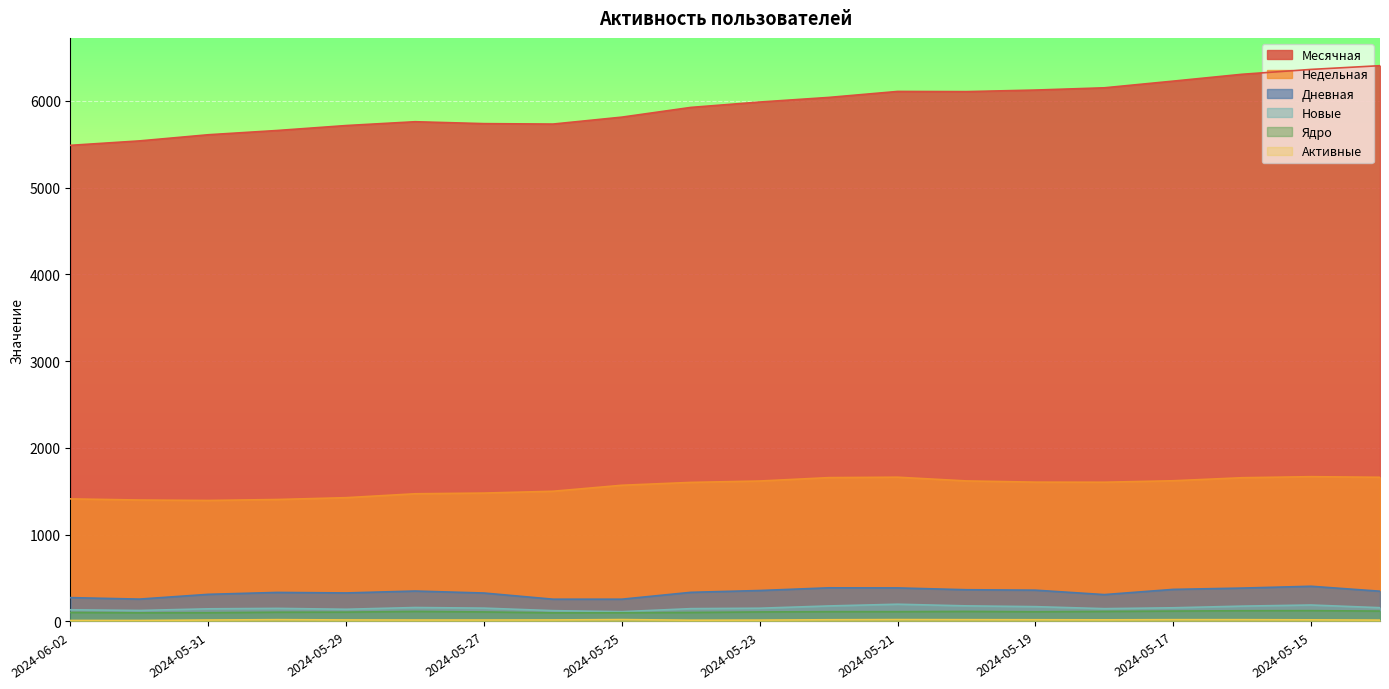

What position from the right is 2024-05-16?

3